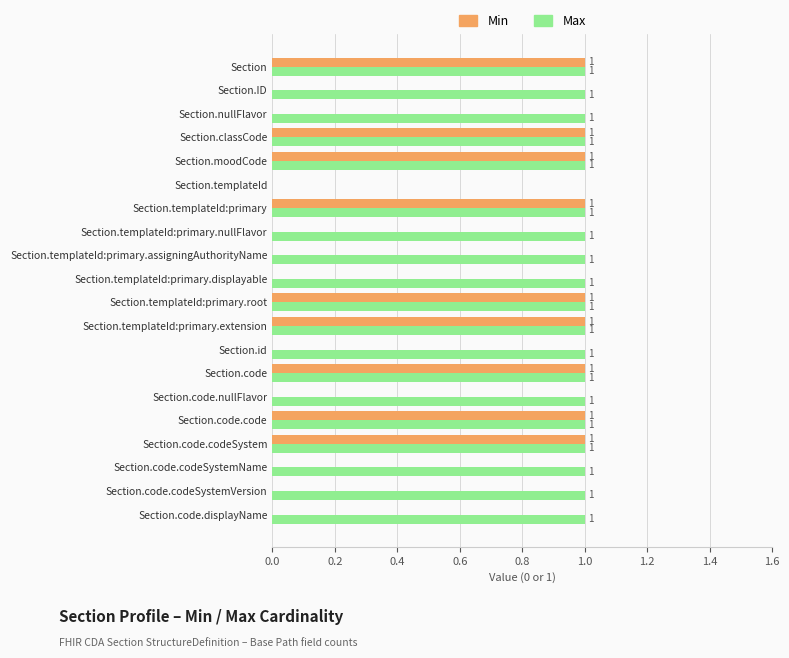

Which series has the largest total across all categories?

Max